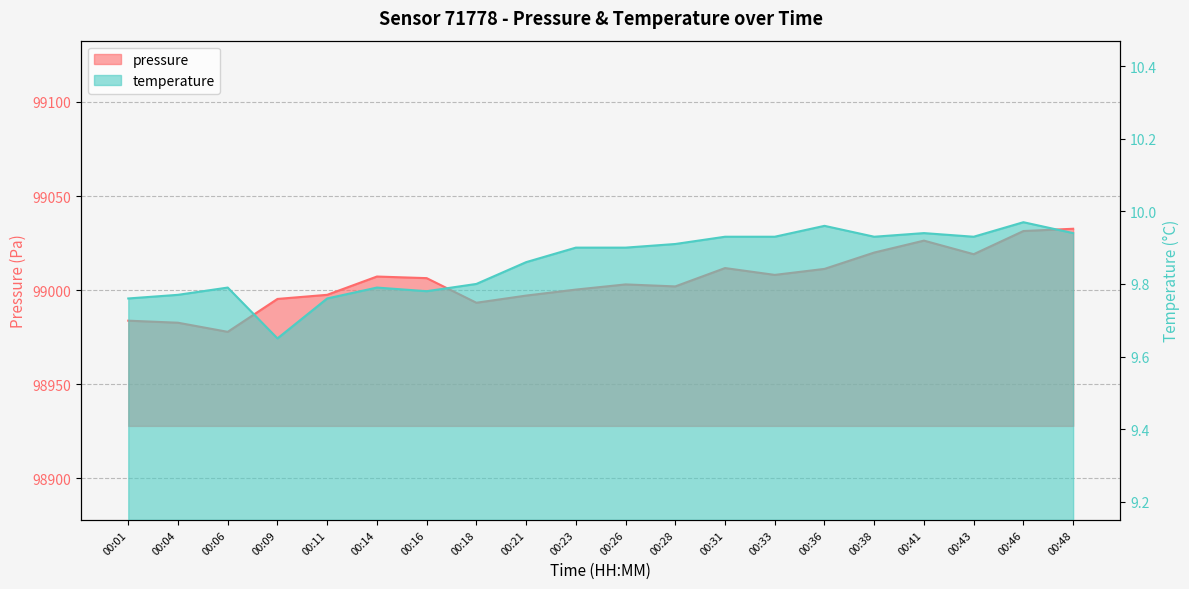

What is the sum of all pressure values?

1980106.2